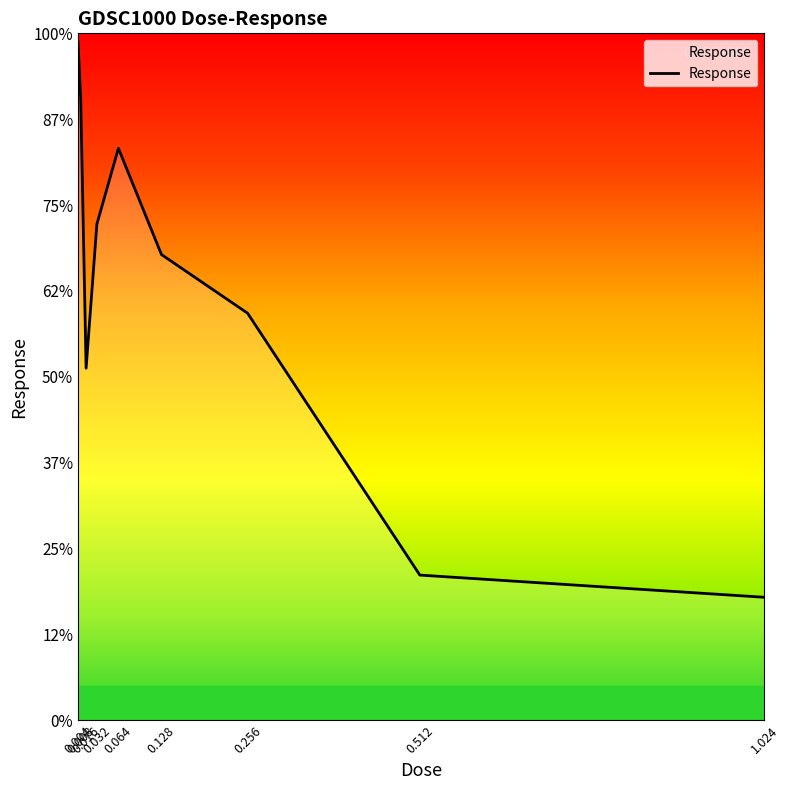

Does the chart display data point markers on the line(s)?

No